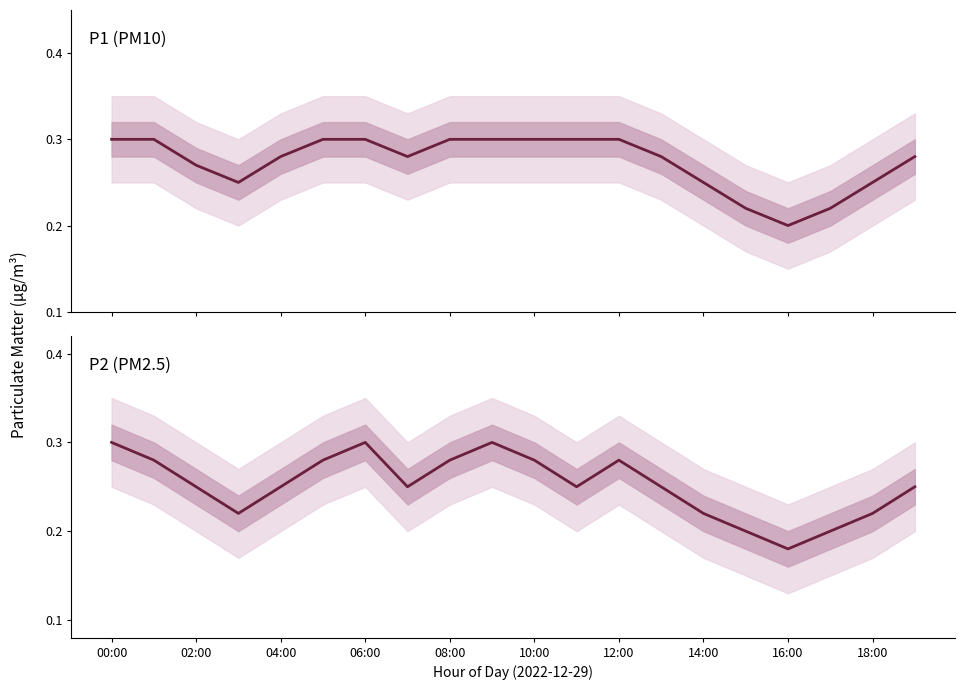

At 14:00, list the series in order from smallest to largest.

P2, P1